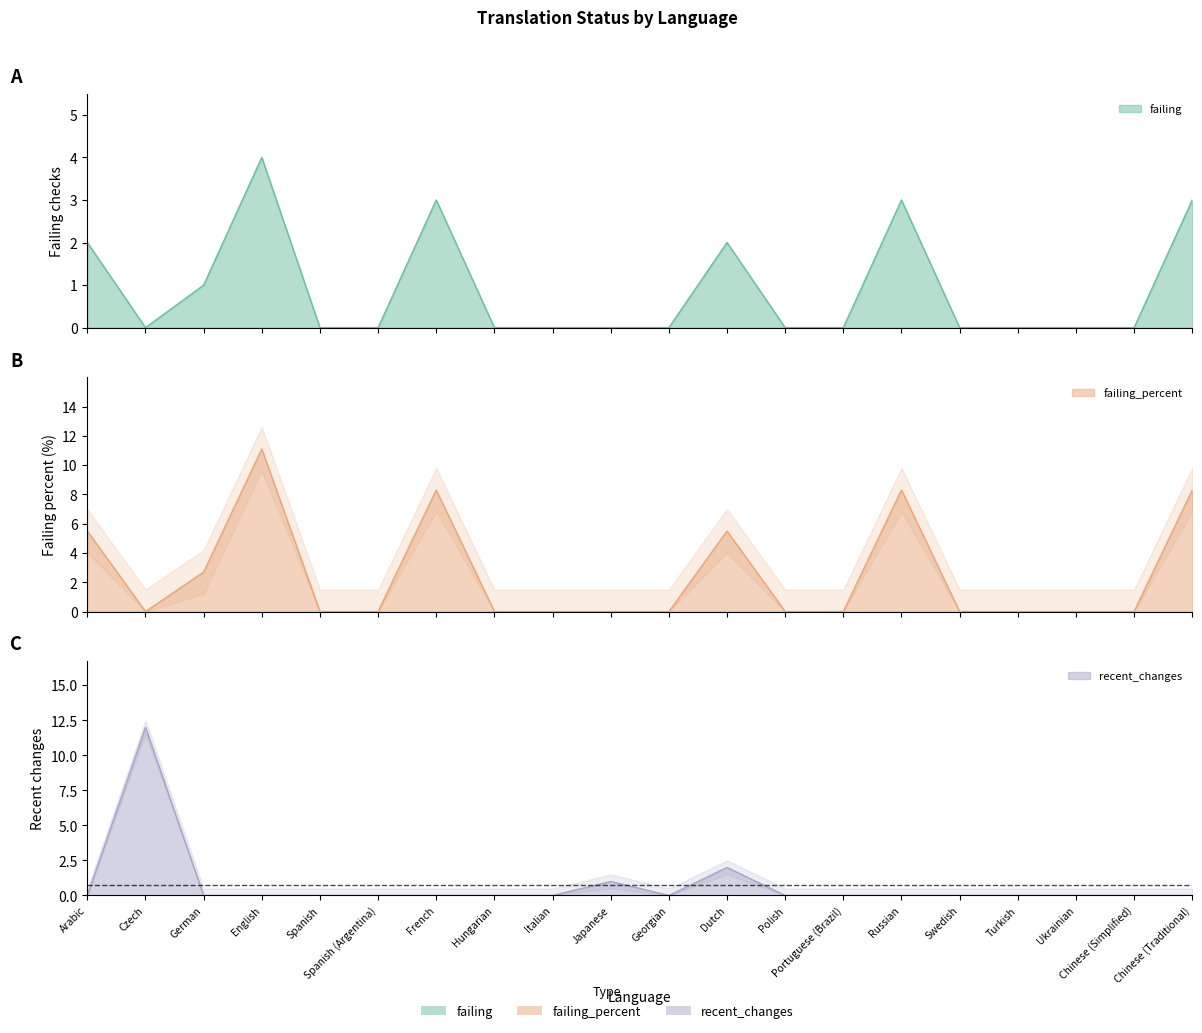

What is the label of the 6th point from the right?

Russian